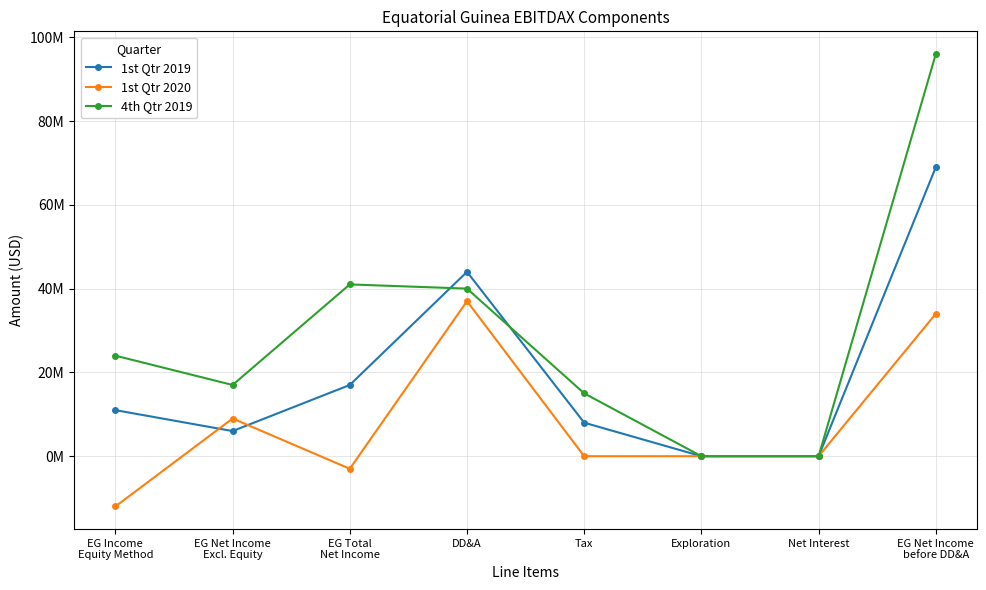

Between which two adjacent categories do 1st Qtr 2020 and 1st Qtr 2019 first intersect?

EG Income
Equity Method and EG Net Income
Excl. Equity